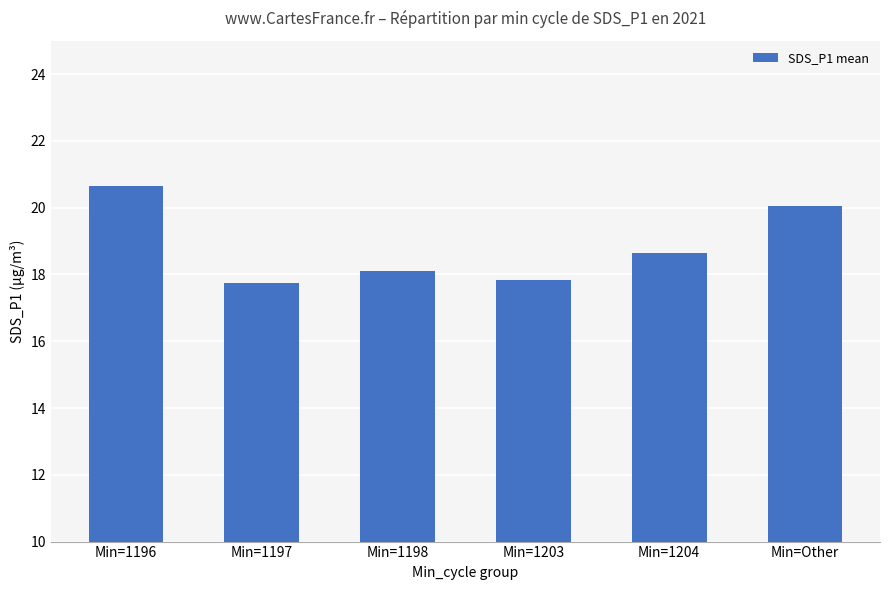

Which category has the highest value across all series?

Min=1196